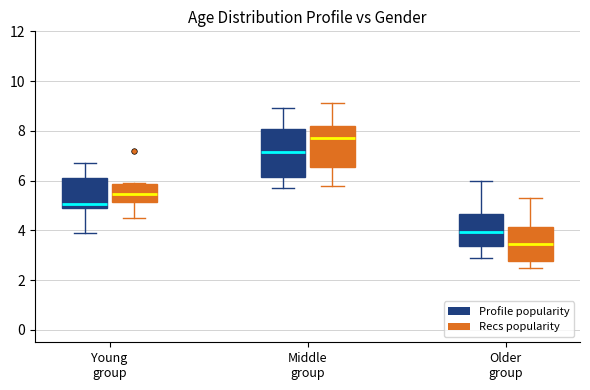

Reading left to right, transcribe this box plot: for each box, give where its median line is, the range the box spans, and where its two whiskers end, as read against the y-axis. The values are not printed on the chart, so give them approximately, as read against the axis.

Young group (Profile popularity): median 5.0 (just above the box's lower edge), box 5.0 to 6.2, whiskers 4.0 to 6.8
Young group (Recs popularity): median 5.4, box 5.2 to 5.8, whiskers 4.6 to 6.0
Middle group (Profile popularity): median 7.2, box 6.2 to 8.0, whiskers 5.8 to 9.0
Middle group (Recs popularity): median 7.8, box 6.6 to 8.2, whiskers 5.8 to 9.2
Older group (Profile popularity): median 4.0, box 3.4 to 4.6, whiskers 3.0 to 6.0
Older group (Recs popularity): median 3.4, box 2.8 to 4.2, whiskers 2.6 to 5.4